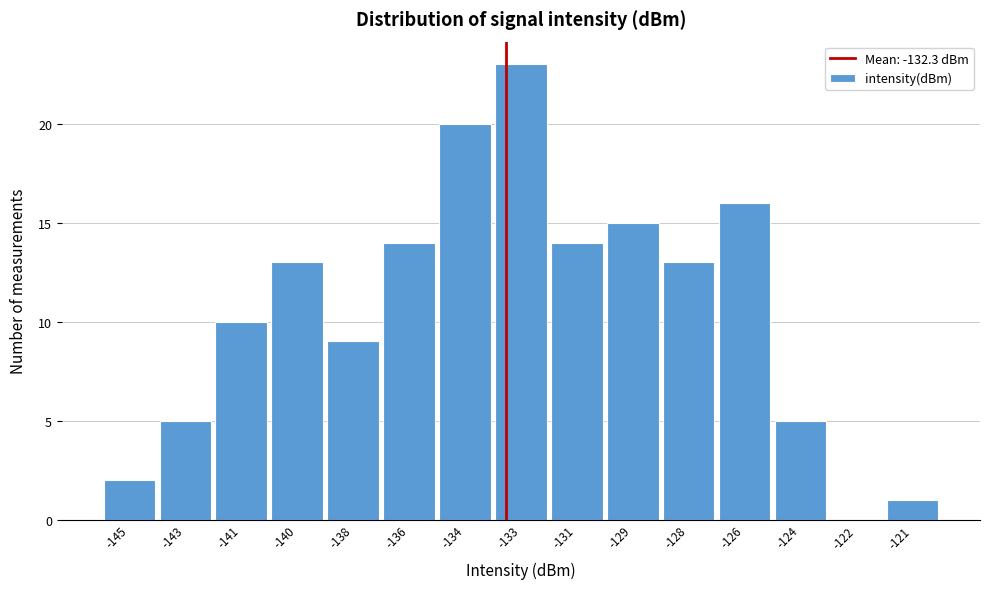

Reading left to right, what are all the values shown in this chart?

-145=2	-143=5	-141=10	-140=13	-138=9	-136=14	-134=20	-133=23	-131=14	-129=15	-128=13	-126=16	-124=5	-122=0	-121=1